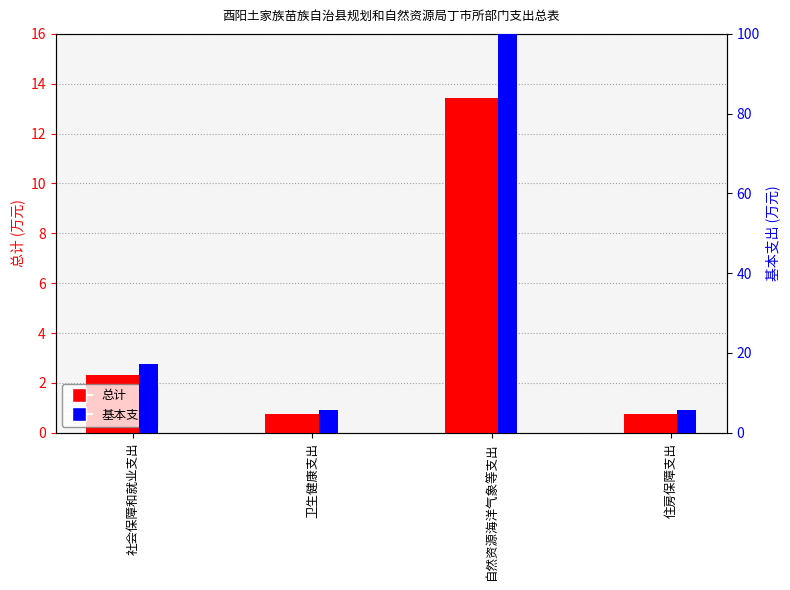

How many data points in 总计 are above 2?

2